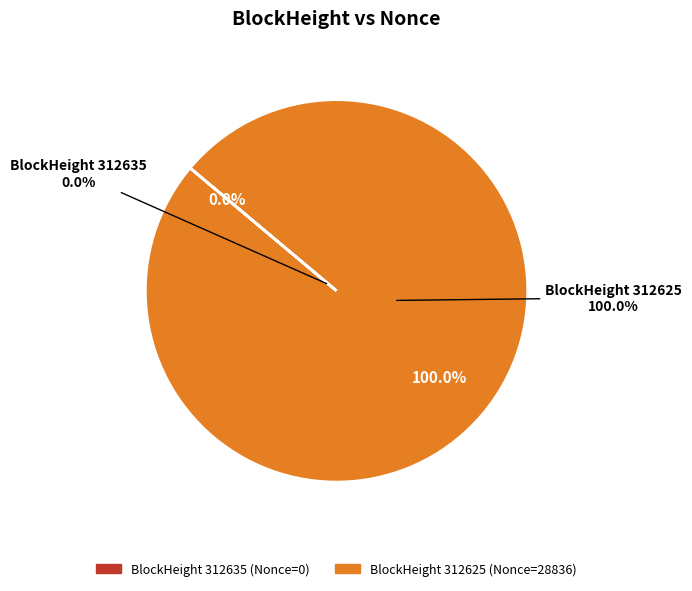

What is the largest slice in the pie chart?

312625